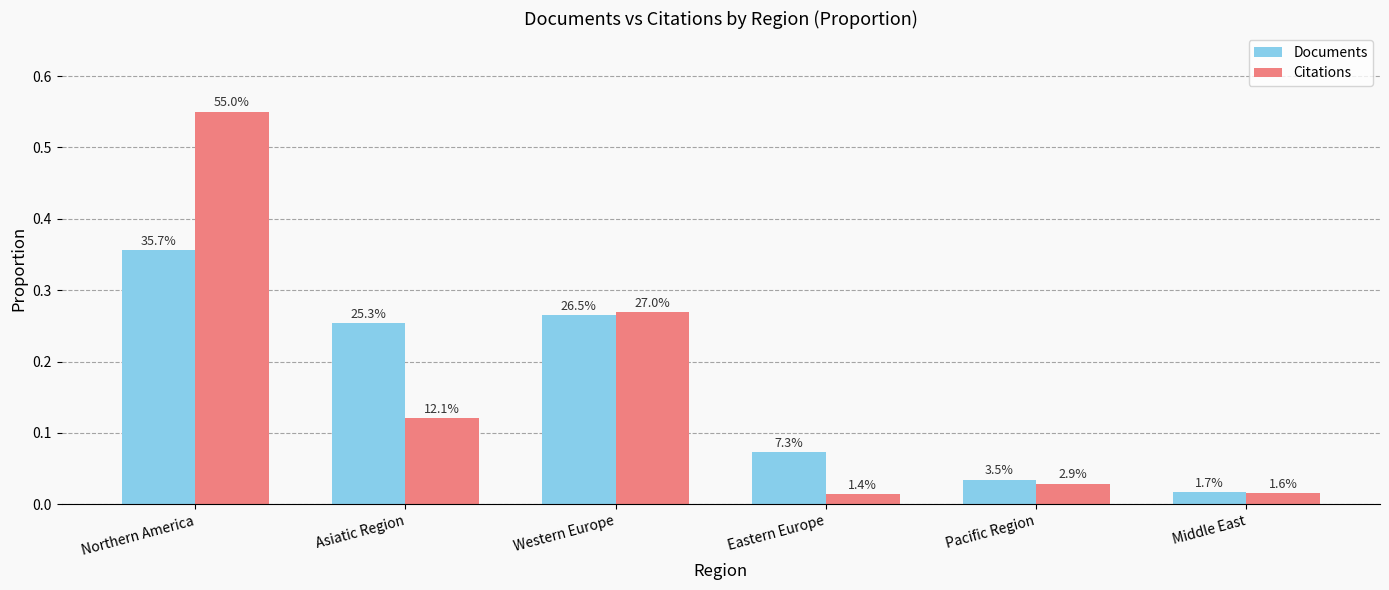

What is the average value of the Citations series?

0.2